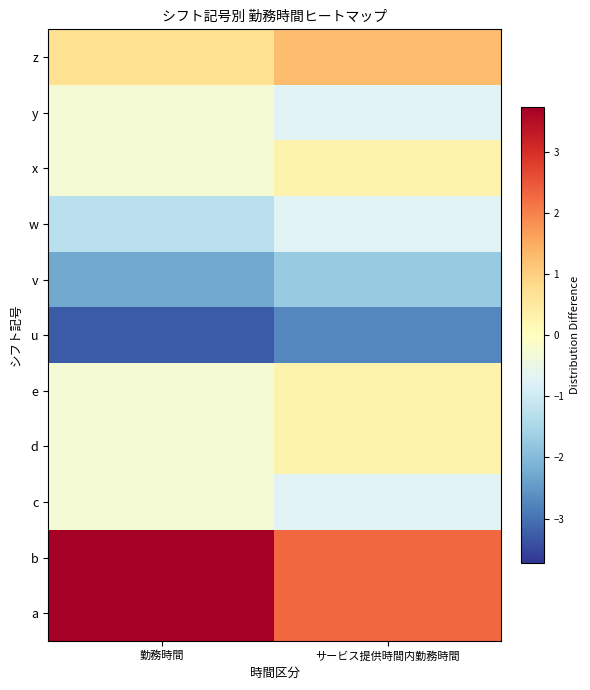

Reading left to right, list all the values displayed in this chart.

a: 勤務時間=3.7	サービス提供時間内勤務時間=2.3
b: 勤務時間=3.7	サービス提供時間内勤務時間=2.3
c: 勤務時間=-0.3	サービス提供時間内勤務時間=-0.7
d: 勤務時間=-0.3	サービス提供時間内勤務時間=0.3
e: 勤務時間=-0.3	サービス提供時間内勤務時間=0.3
u: 勤務時間=-3.3	サービス提供時間内勤務時間=-2.7
v: 勤務時間=-2.3	サービス提供時間内勤務時間=-1.7
w: 勤務時間=-1.3	サービス提供時間内勤務時間=-0.7
x: 勤務時間=-0.3	サービス提供時間内勤務時間=0.3
y: 勤務時間=-0.3	サービス提供時間内勤務時間=-0.7
z: 勤務時間=0.7	サービス提供時間内勤務時間=1.3